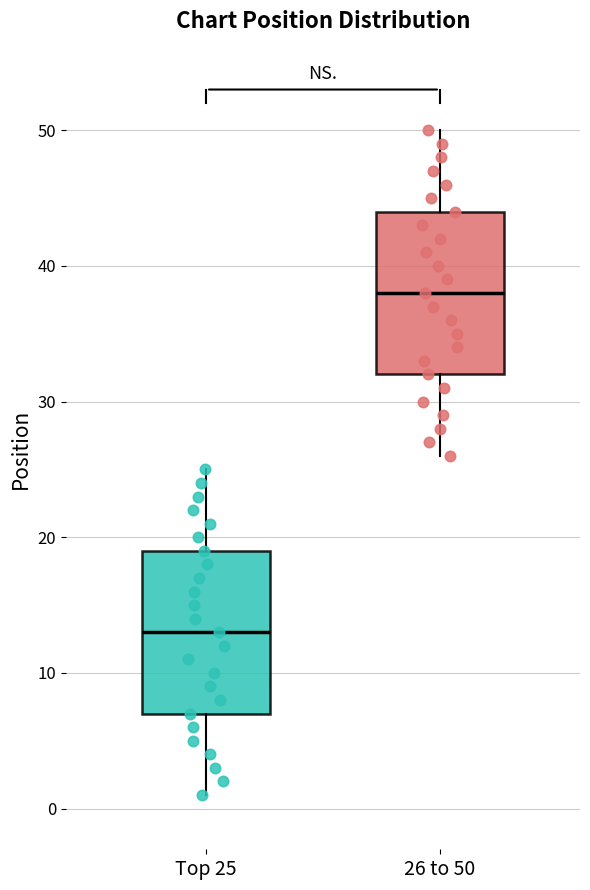

Where does the lower whisker of the box for 26 to 50 end on the y-axis? The values are not printed on the chart, so give them approximately, as read against the axis.

26